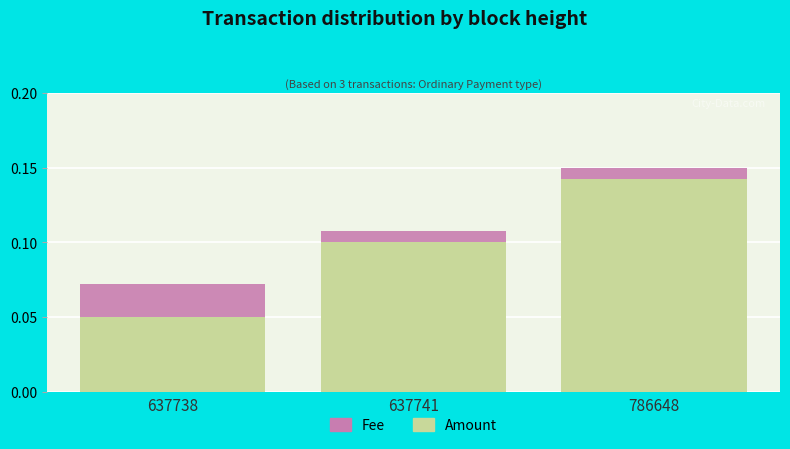

The value of Amount at 786648 is 0.1. True or false?

True